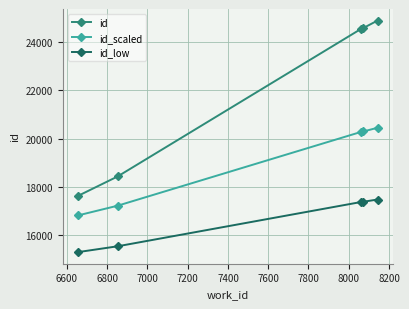

True or false: id has more than 1 interior local peaks.

False